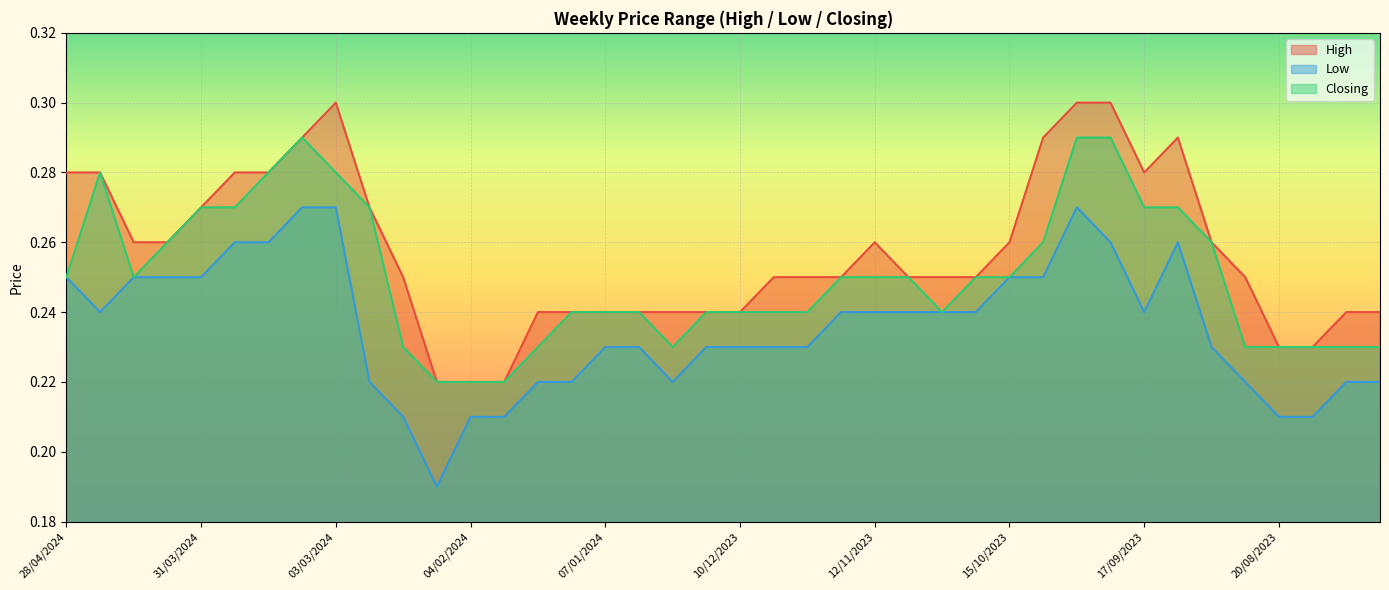

True or false: Low and Closing intersect in this chart.

False